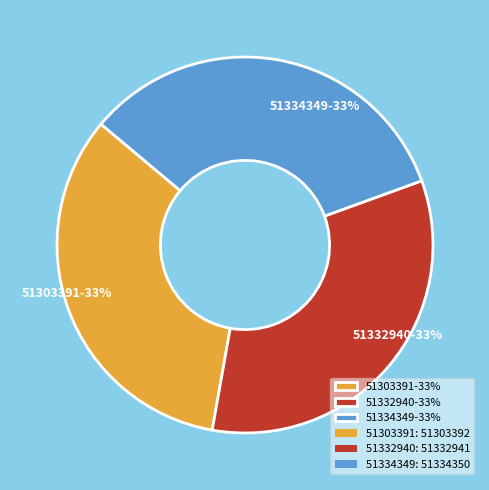

How many slices are in this pie chart?

3